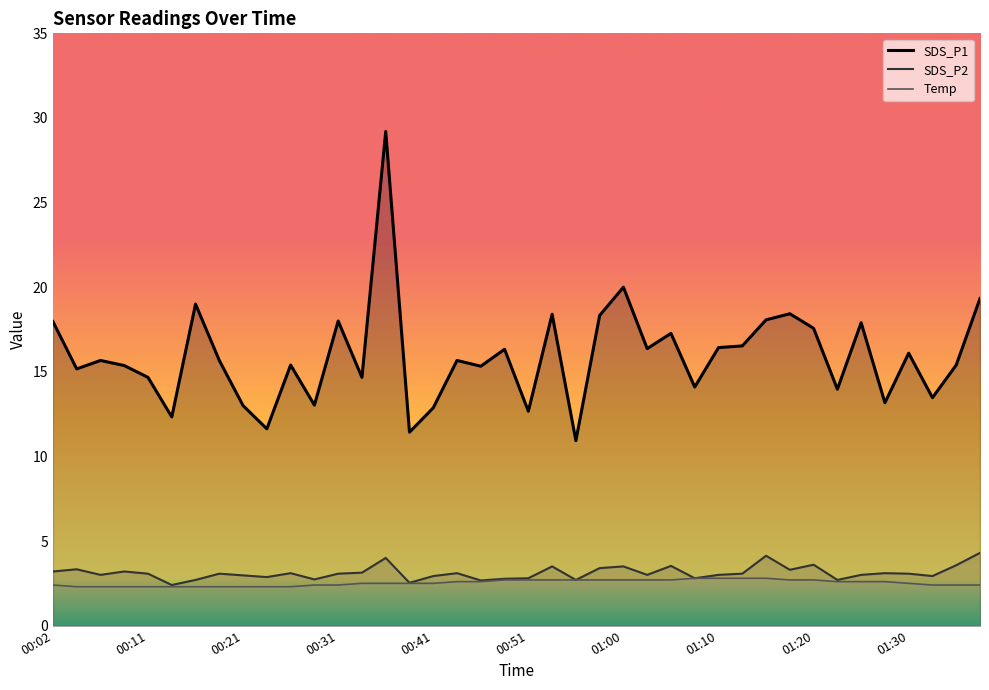

Rank the series by their maximum value, from lowest to highest.

Temp, SDS_P2, SDS_P1